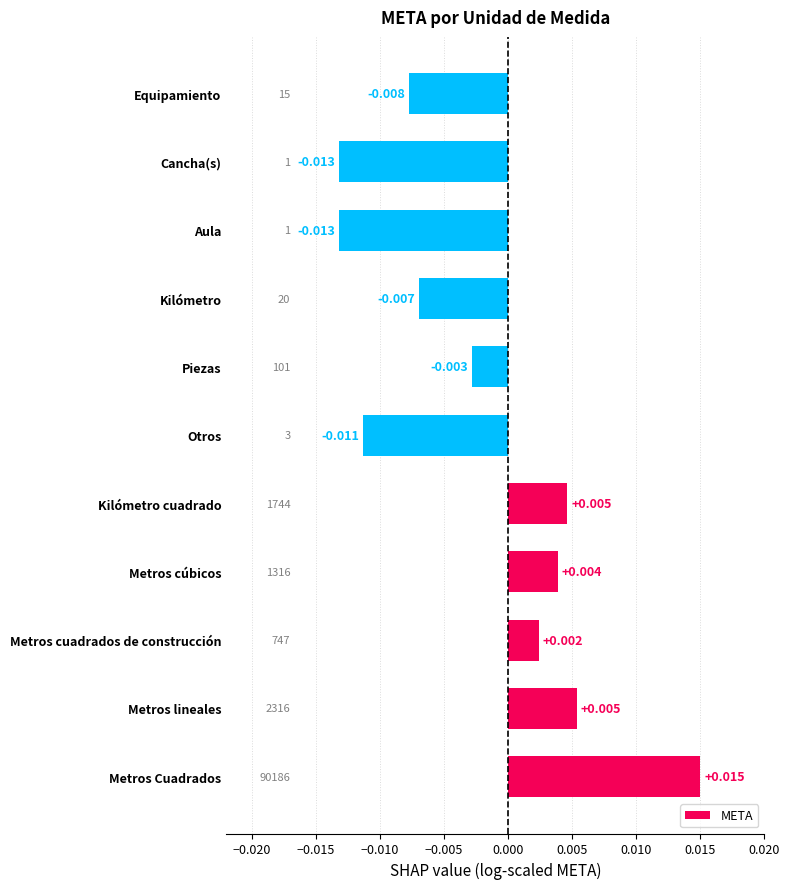

Where is the data nearest to the value 0?

Metros cuadrados de construcción